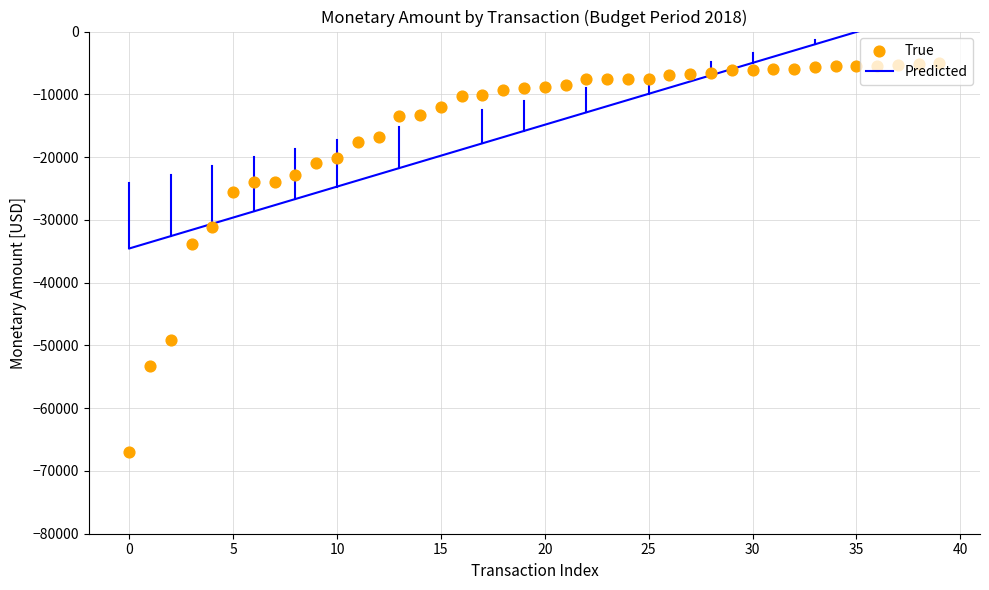

What are all the series names shown in the legend?

Predicted, True